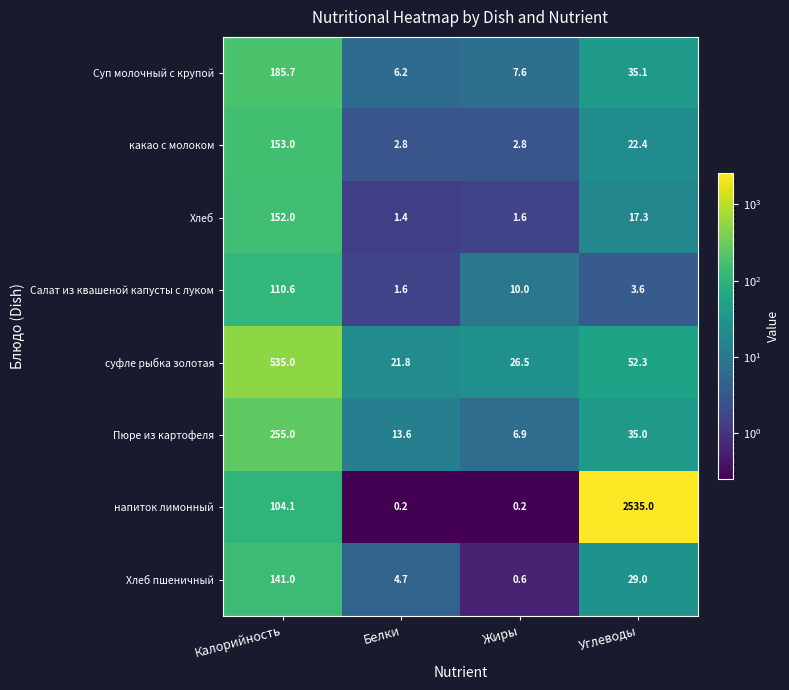

True or false: Хлеб пшеничный has a value of 0.6 at Жиры.

True